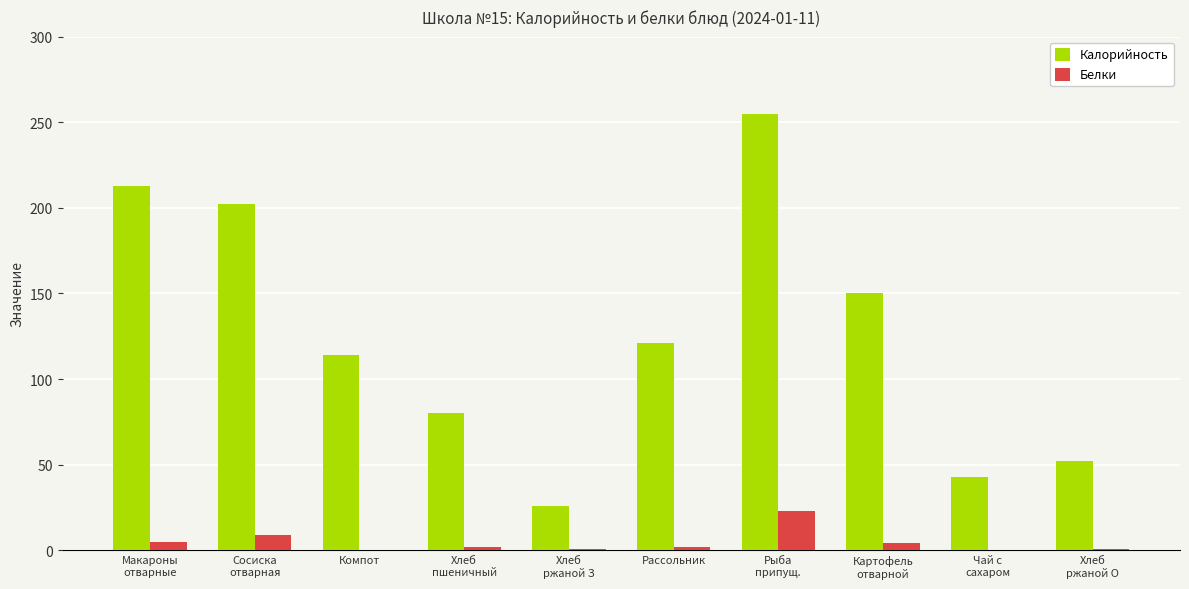

Is it true that Белки equals 23 at Рыба
припущ.?

True